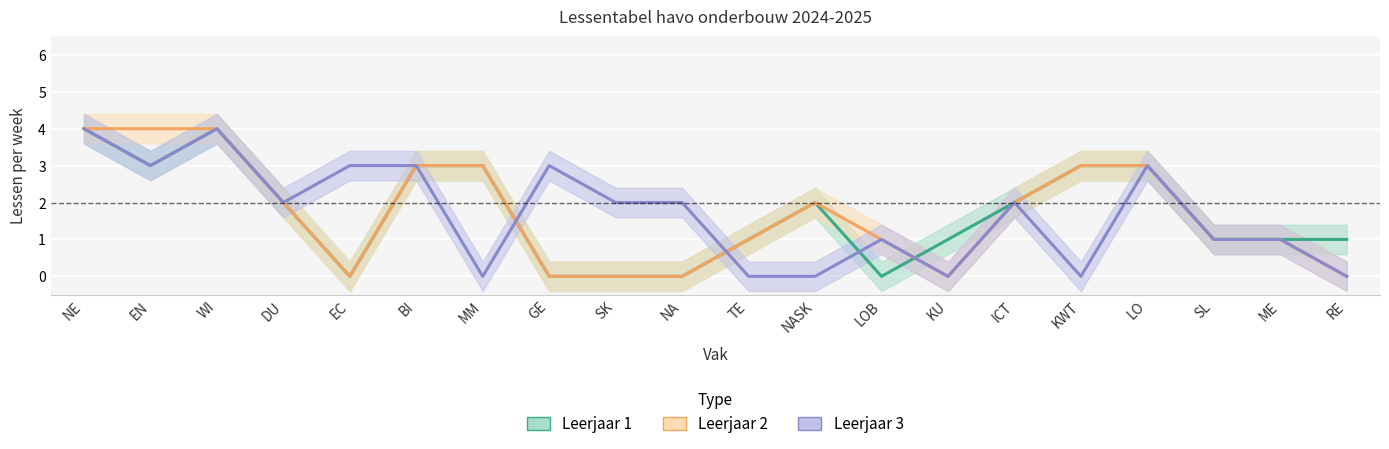

Is the value of Leerjaar 2 at LO greater than the value of Leerjaar 1 at NA?

Yes